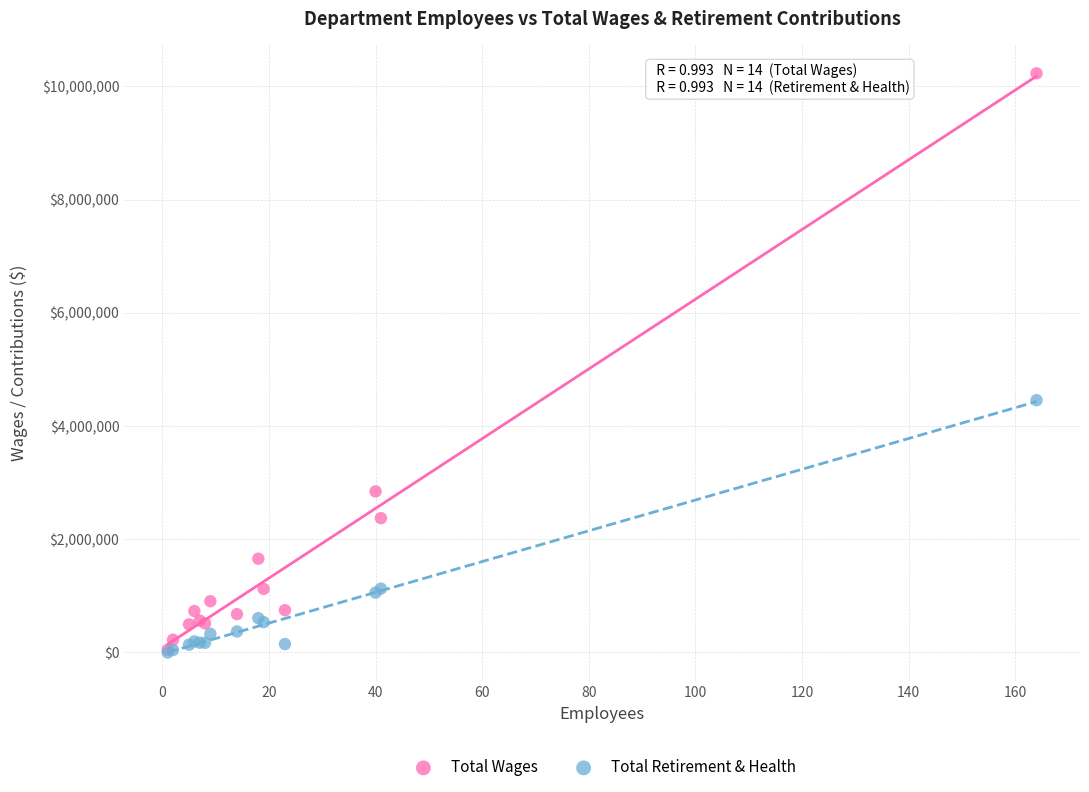

In the Total Retirement & Health series, what Y value is closest to 2228306?

1127361